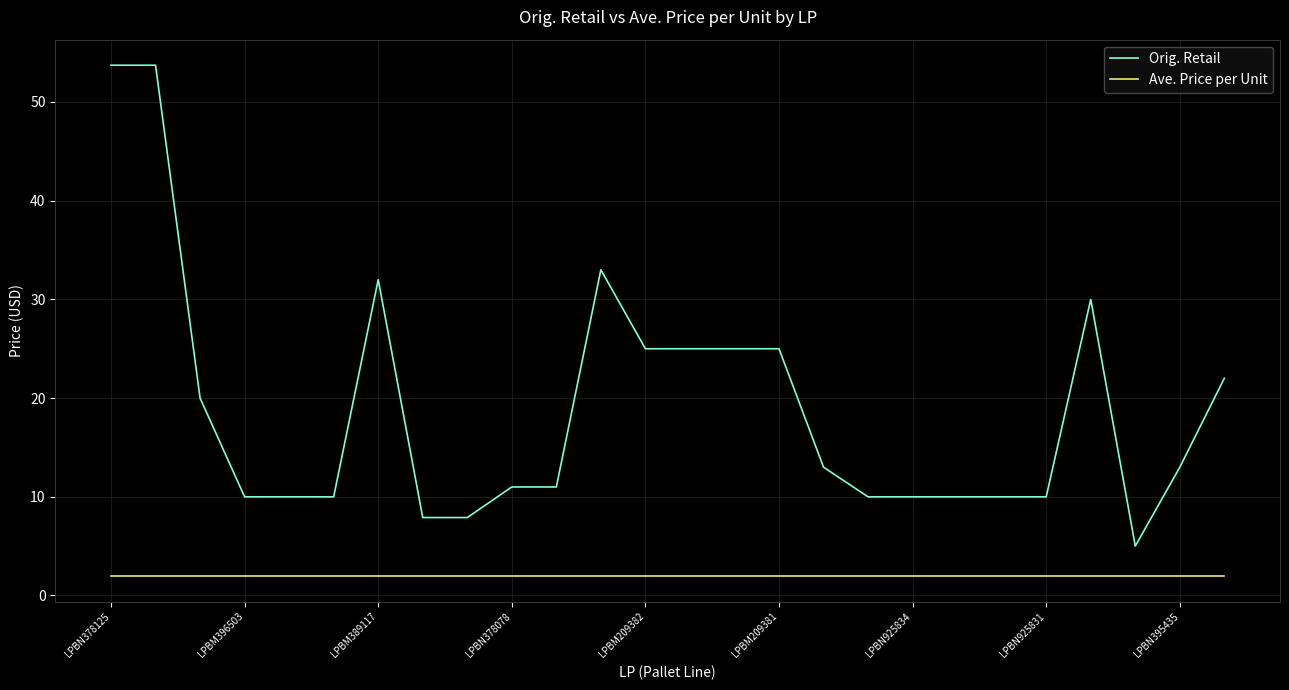

Which series has the widest spread of values?

Orig. Retail